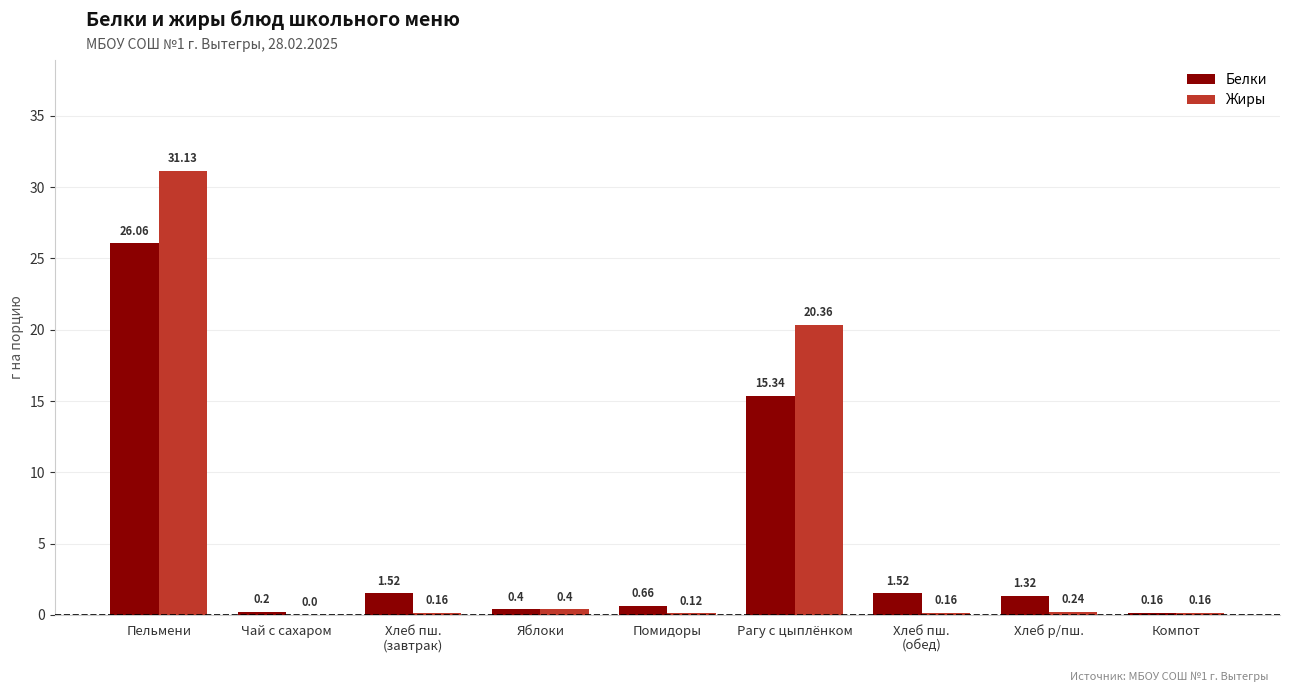

What are all the series names shown in the legend?

Белки, Жиры